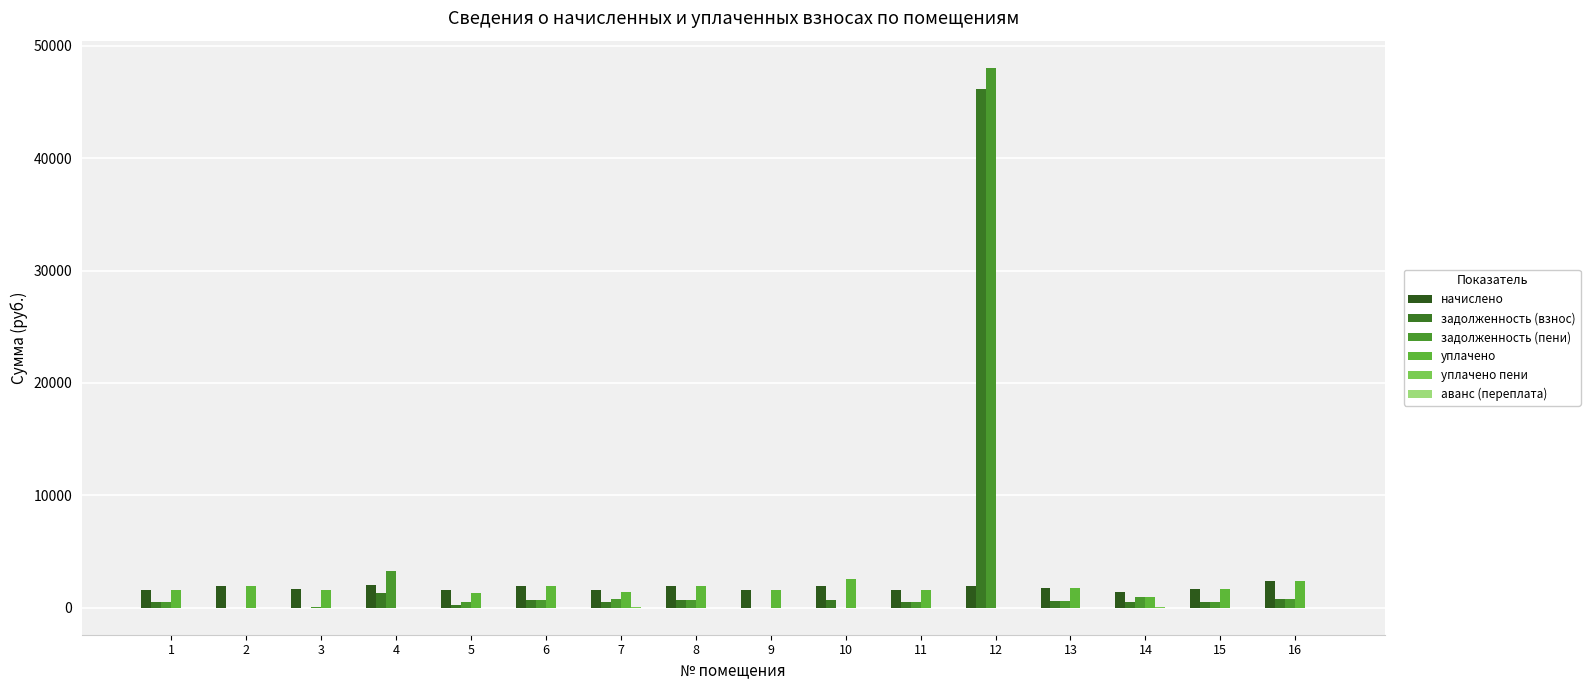

Between 8 and 10, which series saw the biggest shift?

задолженность (пени)